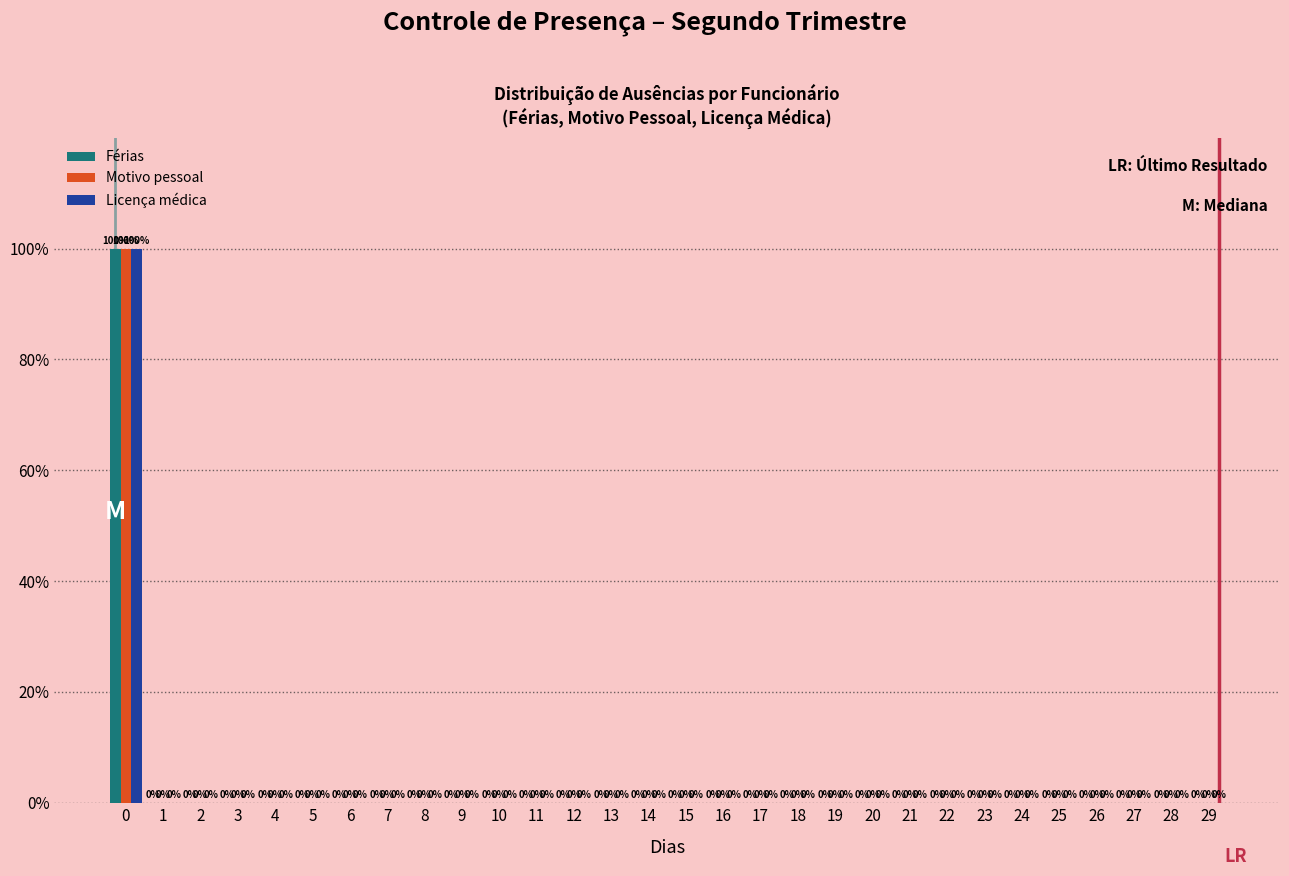

Reading right to left, extract all data points from this chart.

Férias: 29=0	28=0	27=0	26=0	25=0	24=0	23=0	22=0	21=0	20=0	19=0	18=0	17=0	16=0	15=0	14=0	13=0	12=0	11=0	10=0	9=0	8=0	7=0	6=0	5=0	4=0	3=0	2=0	1=0	0=100
Motivo pessoal: 29=0	28=0	27=0	26=0	25=0	24=0	23=0	22=0	21=0	20=0	19=0	18=0	17=0	16=0	15=0	14=0	13=0	12=0	11=0	10=0	9=0	8=0	7=0	6=0	5=0	4=0	3=0	2=0	1=0	0=100
Licença médica: 29=0	28=0	27=0	26=0	25=0	24=0	23=0	22=0	21=0	20=0	19=0	18=0	17=0	16=0	15=0	14=0	13=0	12=0	11=0	10=0	9=0	8=0	7=0	6=0	5=0	4=0	3=0	2=0	1=0	0=100